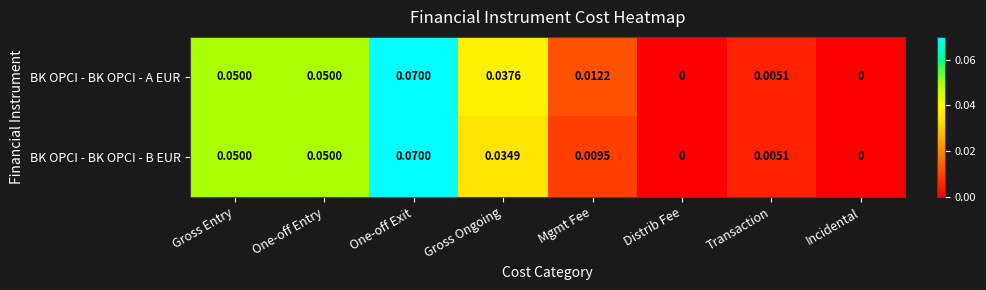

Which series has the largest total across all categories?

BK OPCI - BK OPCI - A EUR